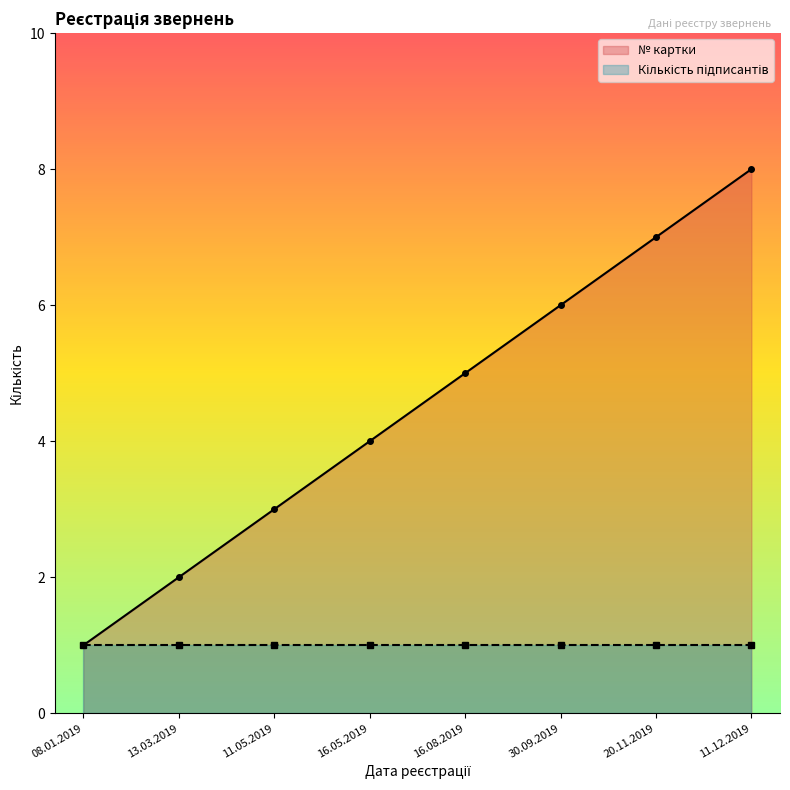

The value at 08.01.2019 is 1. True or false?

True